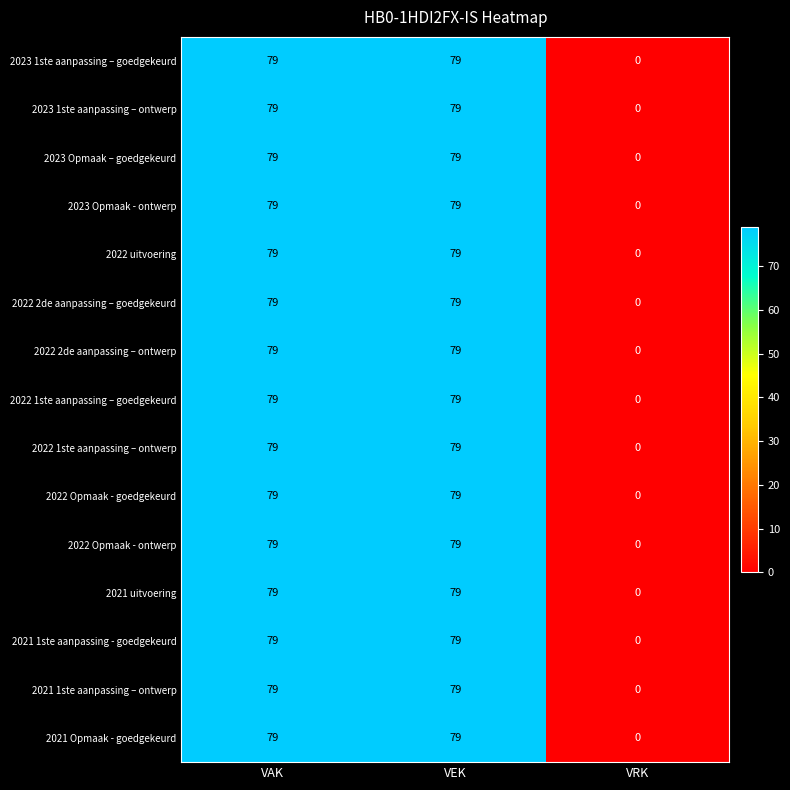

At which label does 2022 2de aanpassing – goedgekeurd reach its minimum?

VRK